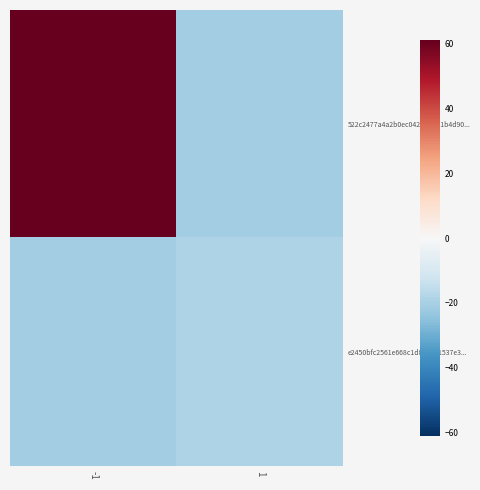

Reading left to right, list all the values displayed in this chart.

522c2477a4a2b0ec042d2b551b4d90...: -1=61	1=-21
e2450bfc2561e668c1d83de31537e3...: -1=-21	1=-19